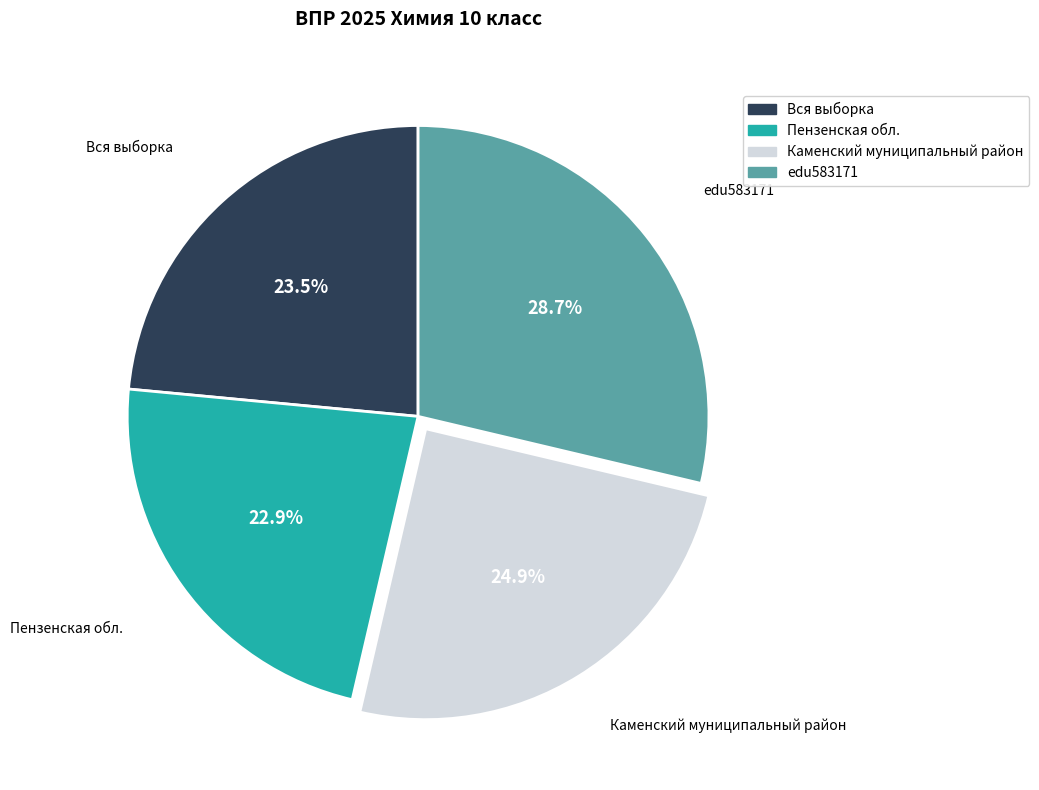

Combined, what portion of the pie is Пензенская обл. and edu583171?

51.6%